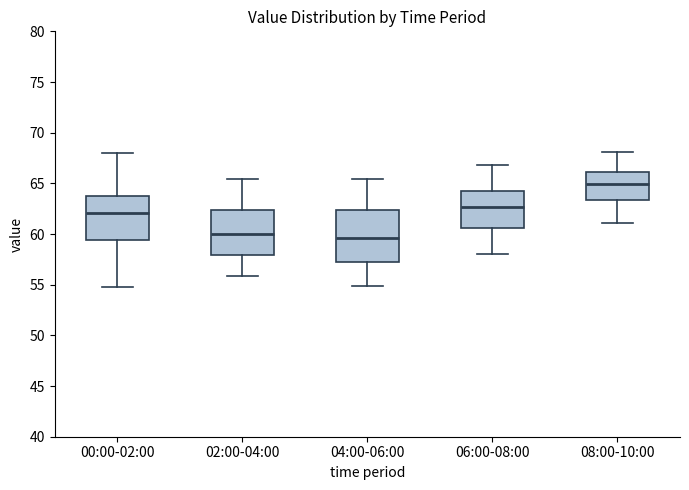

Reading left to right, transcribe this box plot: for each box, give where its median line is, the range the box spans, and where its two whiskers end, as read against the y-axis. The values are not printed on the chart, so give them approximately, as read against the axis.

00:00-02:00: median 62.0, box 59.5 to 63.5, whiskers 55.0 to 68.0
02:00-04:00: median 60.0, box 58.0 to 62.5, whiskers 56.0 to 65.5
04:00-06:00: median 59.5, box 57.0 to 62.5, whiskers 55.0 to 65.5
06:00-08:00: median 62.5, box 60.5 to 64.0, whiskers 58.0 to 67.0
08:00-10:00: median 65.0, box 63.5 to 66.0, whiskers 61.0 to 68.0